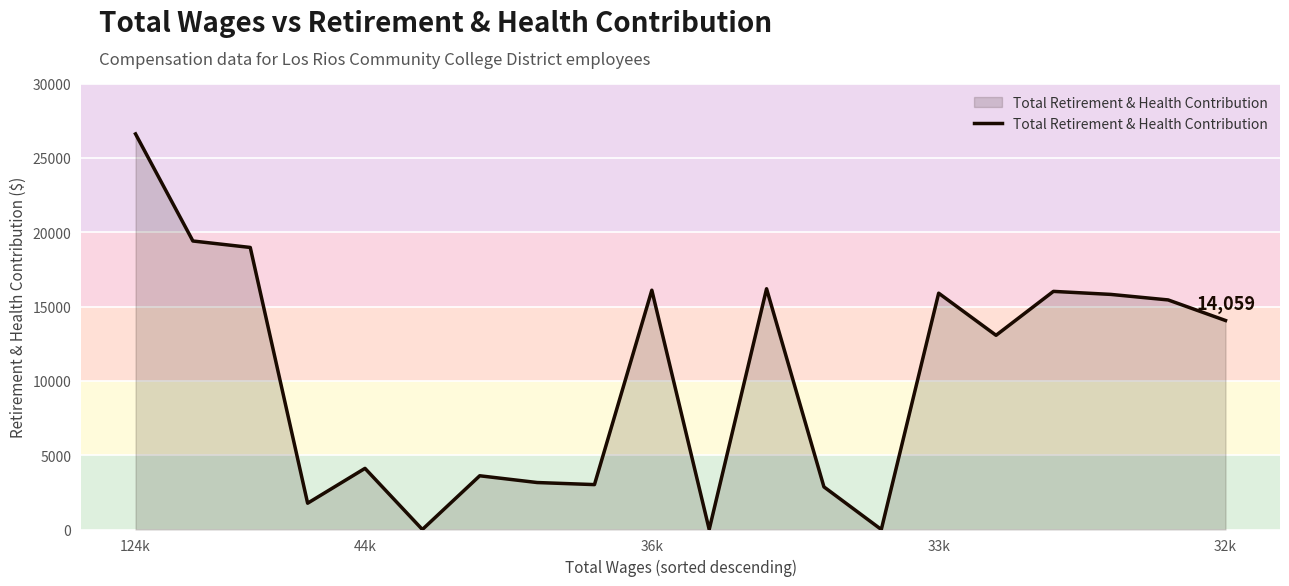

What is the difference between the second highest and second lowest values?

19406